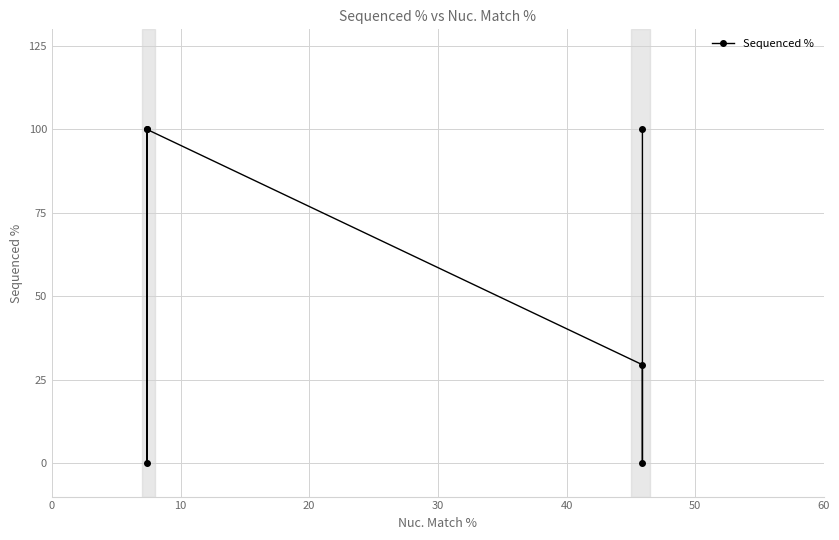

Count the values in the range 0 to 100.

6